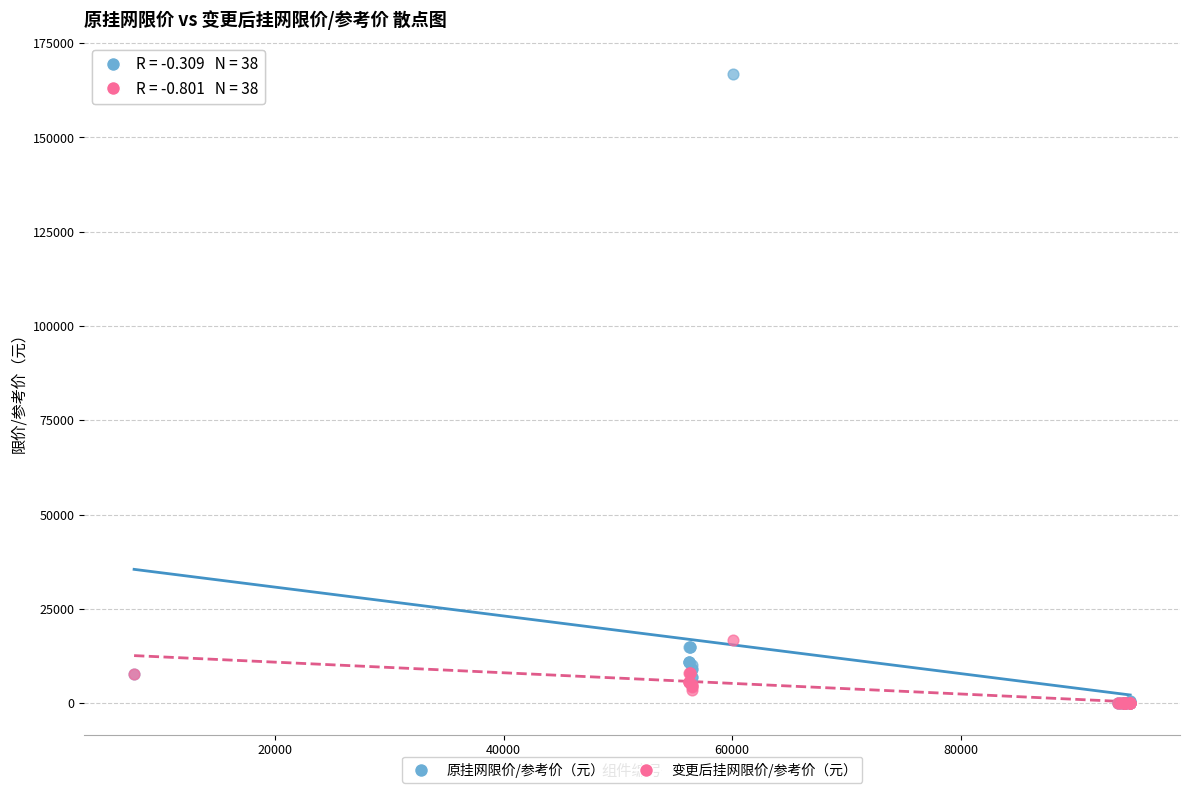

Which series reaches the maximum Y coordinate?

原挂网限价/参考价（元）